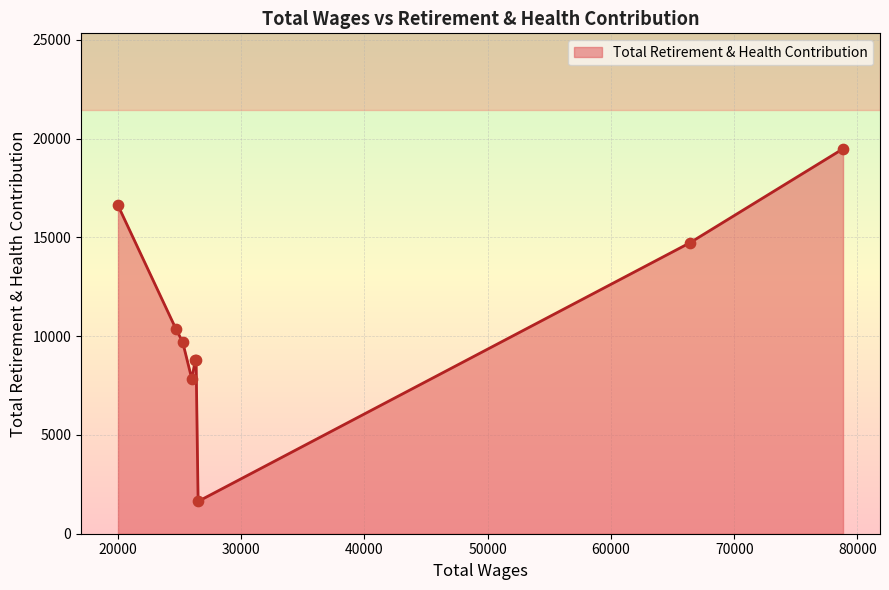

What is the minimum value shown in the chart?

1637